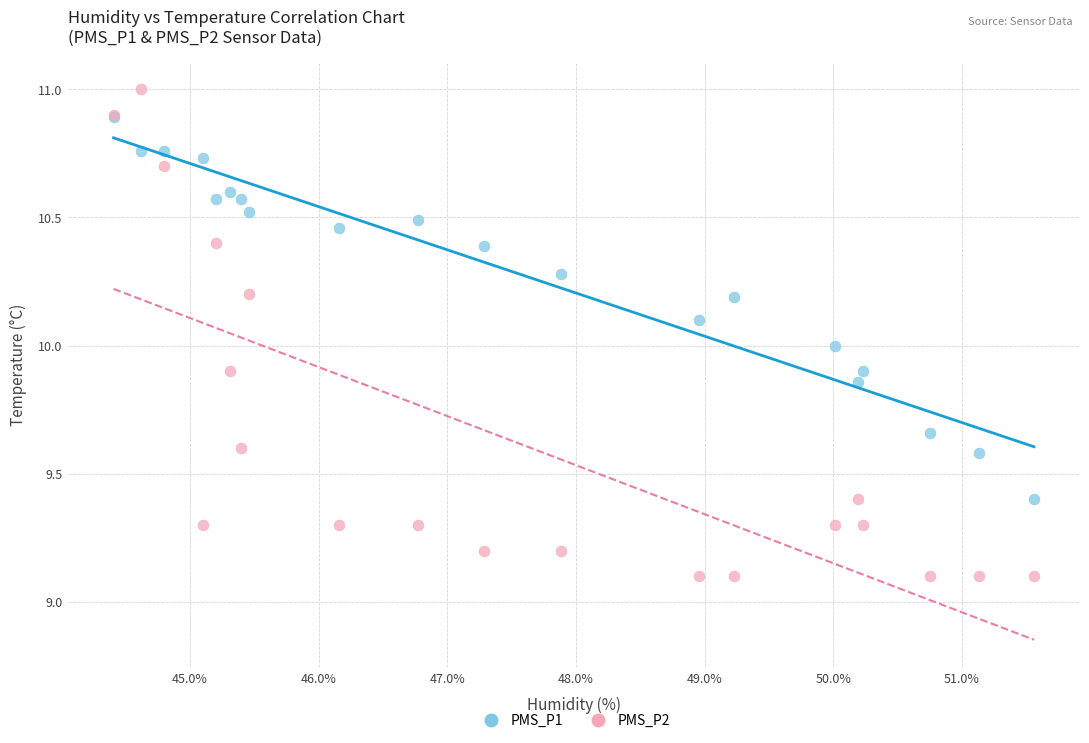

Which series has the largest Y range (max minus min)?

PMS_P2